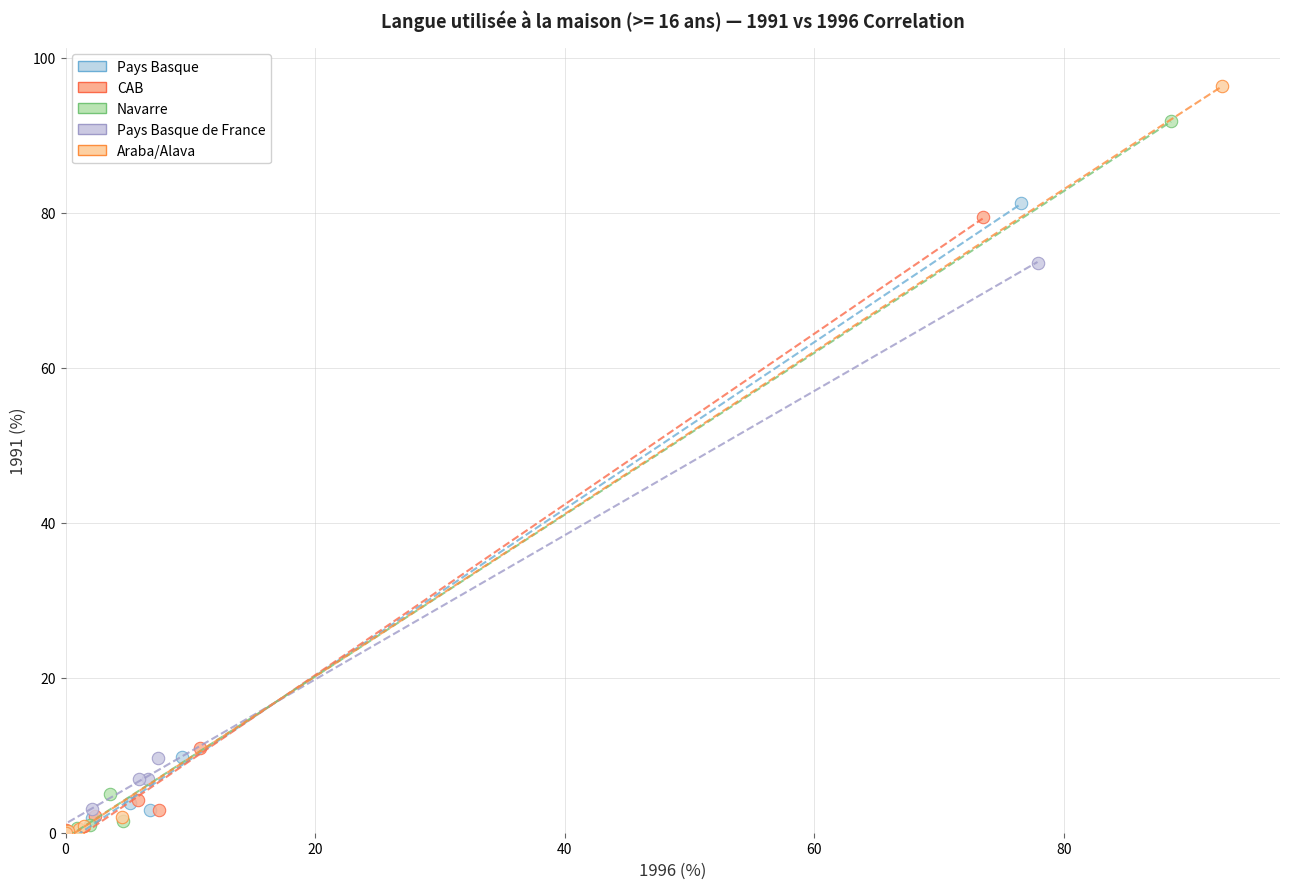

Which series contains the highest Y value?

Araba/Alava